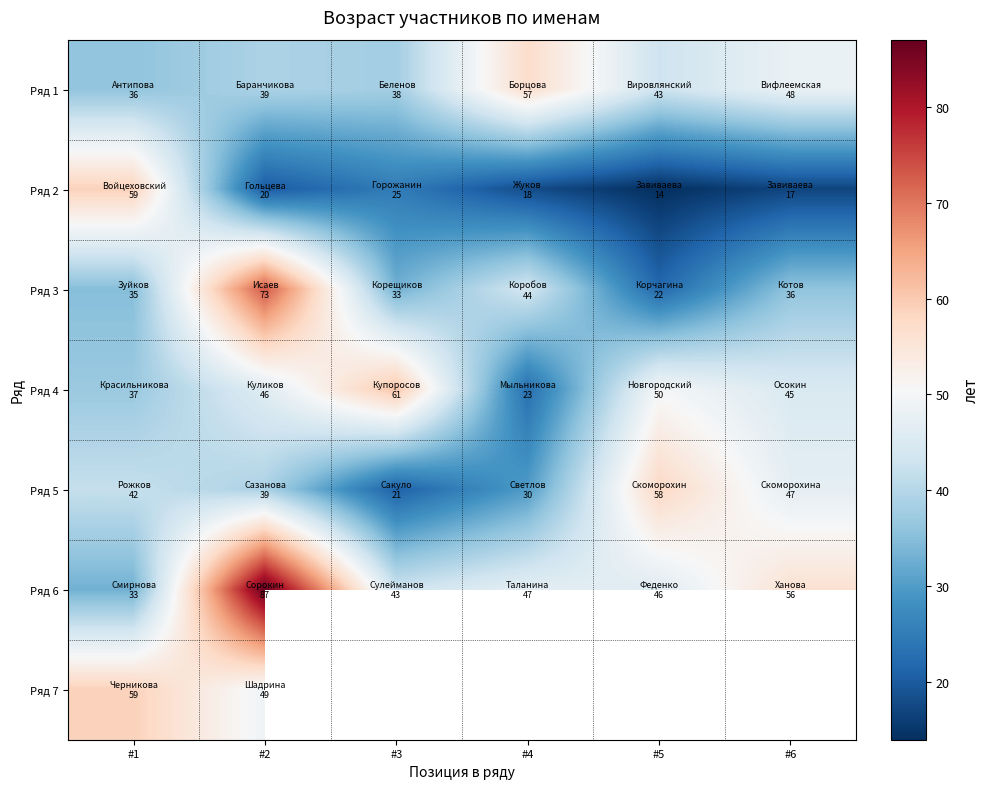

Rank the categories by Ряд 2 value from lowest to highest.

#5, #6, #4, #2, #3, #1